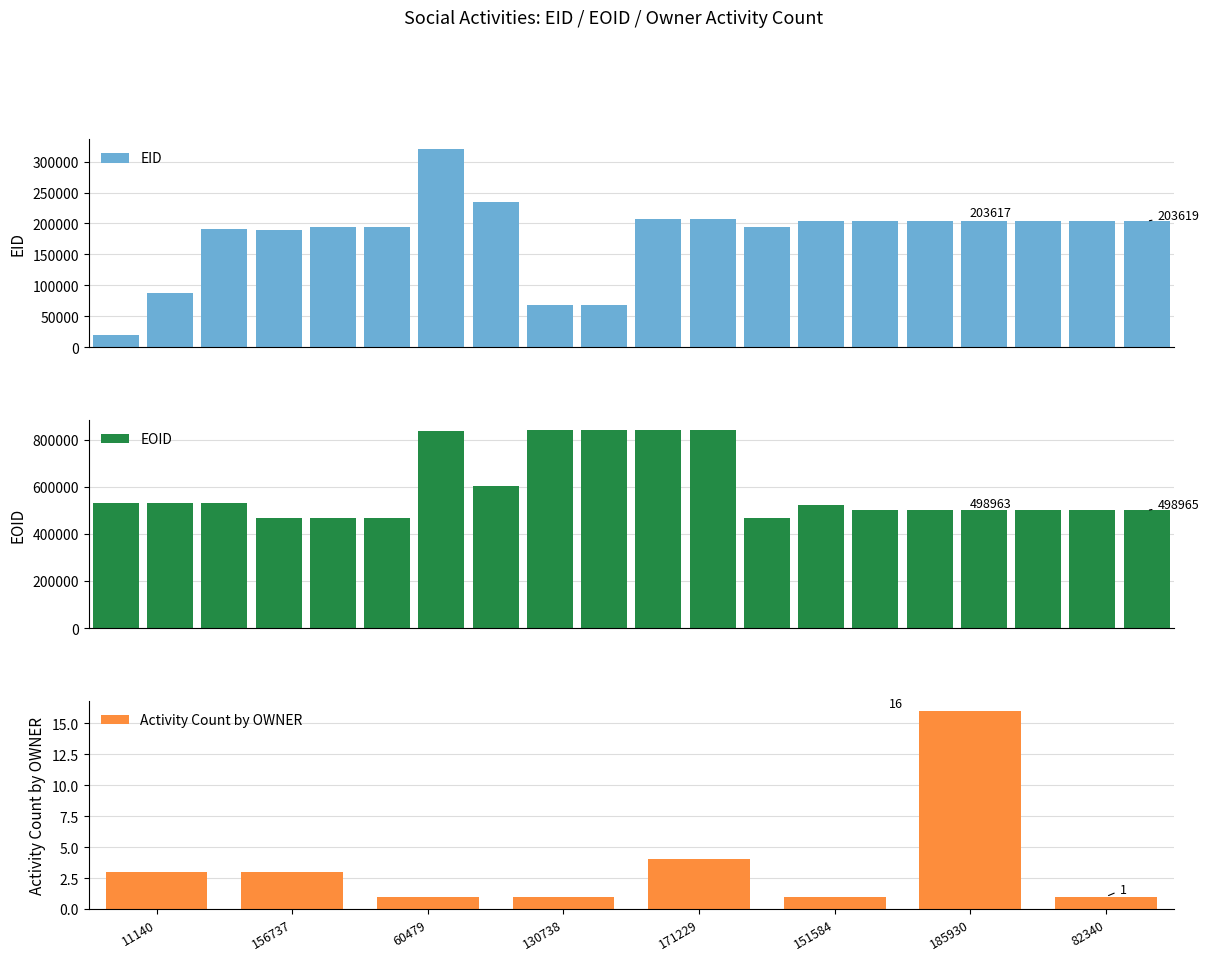

Are the bars horizontal?

No